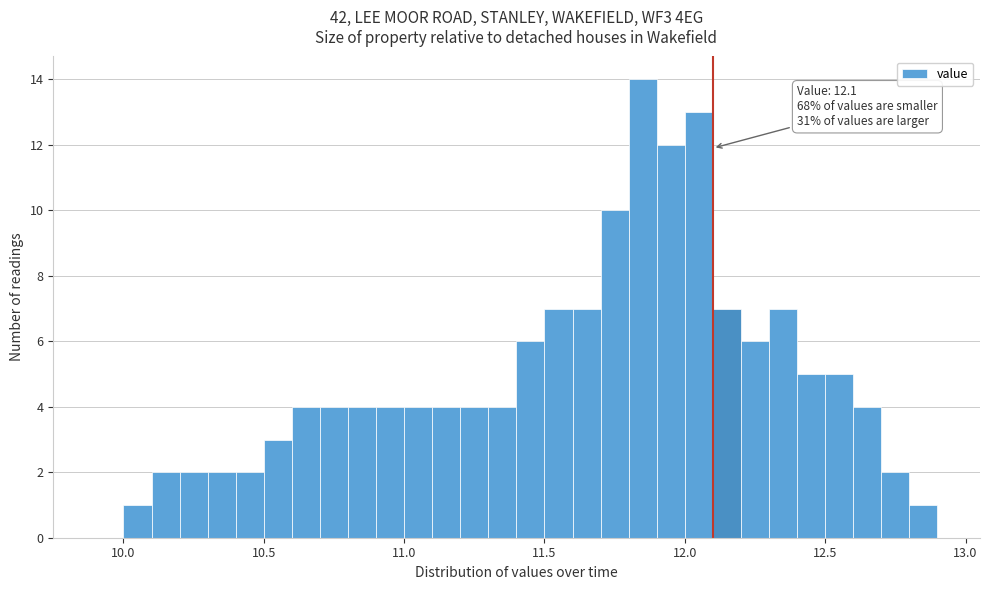

Read against the x-axis, roughly where is the centre of the tallest bar?

11.85